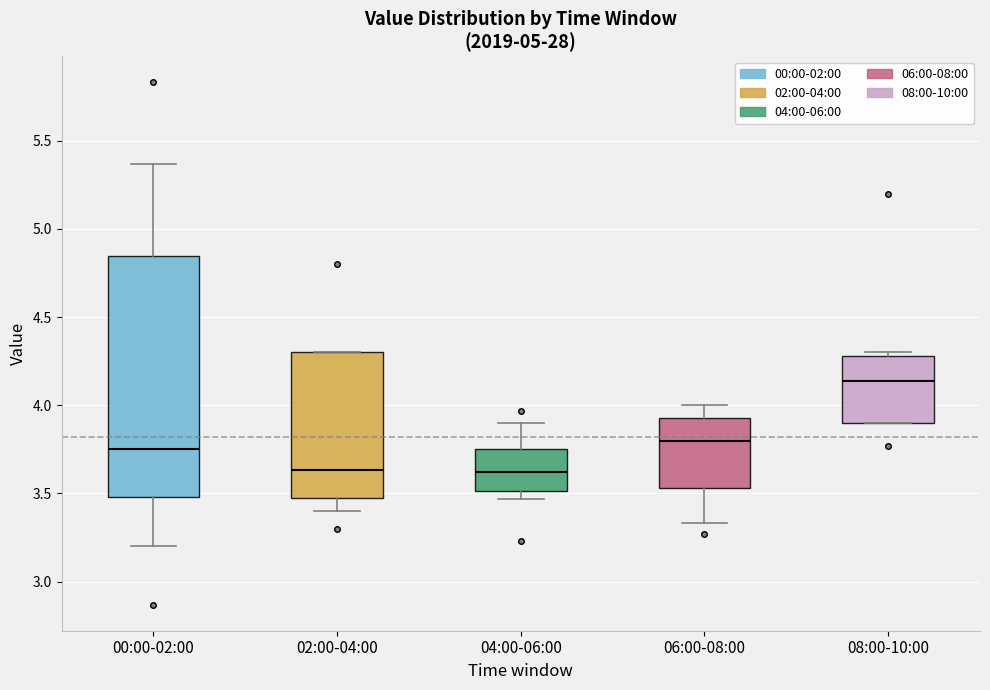

Reading left to right, transcribe this box plot: for each box, give where its median line is, the range the box spans, and where its two whiskers end, as read against the y-axis. The values are not printed on the chart, so give them approximately, as read against the axis.

00:00-02:00: median 3.75, box 3.50 to 4.85, whiskers 3.20 to 5.35
02:00-04:00: median 3.65, box 3.50 to 4.30, whiskers 3.40 to 4.30
04:00-06:00: median 3.60, box 3.50 to 3.75, whiskers 3.45 to 3.90
06:00-08:00: median 3.80, box 3.55 to 3.95, whiskers 3.35 to 4.00
08:00-10:00: median 4.15, box 3.90 to 4.30, whiskers 3.90 to 4.30 (just above the box's upper edge)